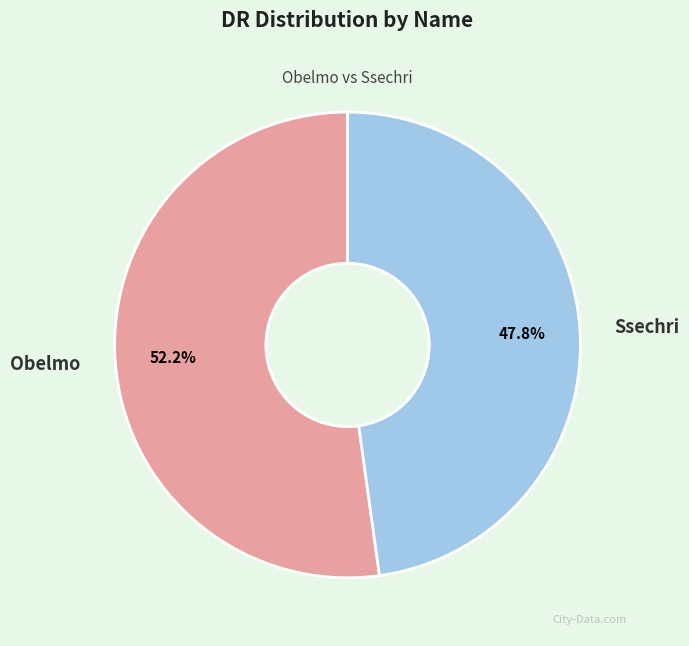

How many slices are in this pie chart?

2